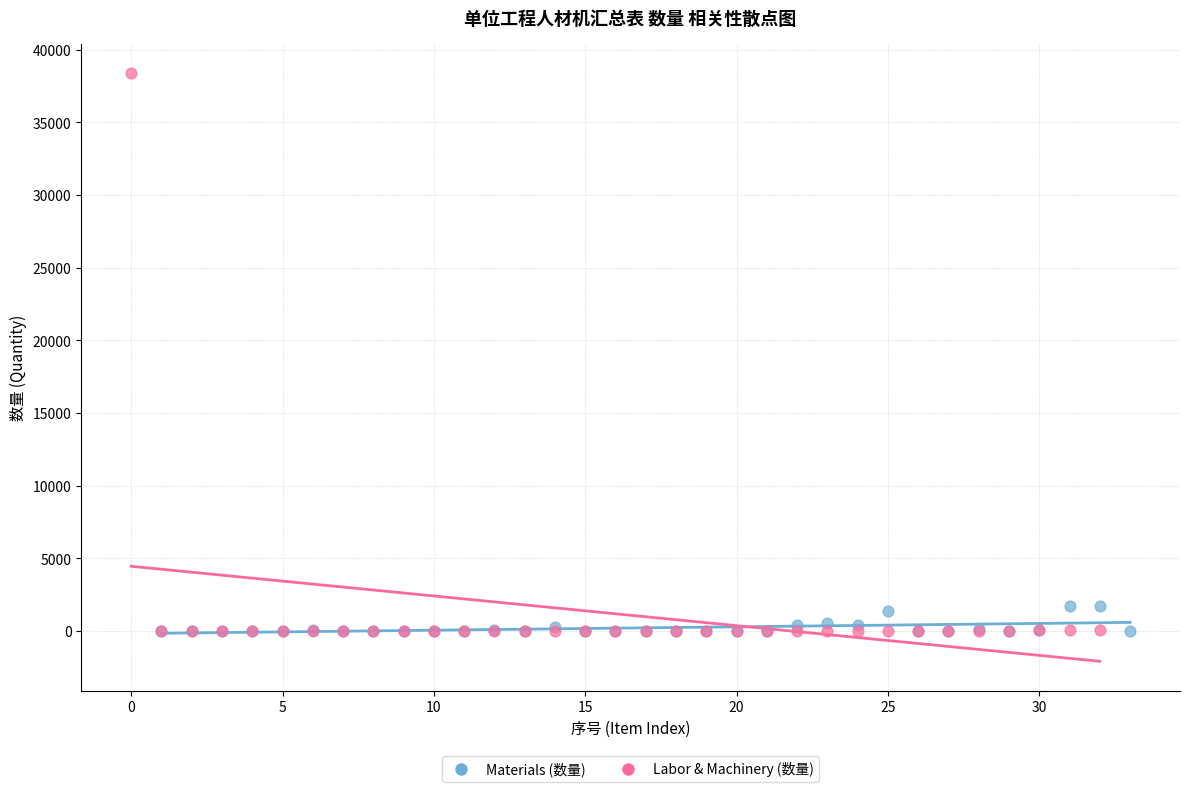

Which series has the largest Y range (max minus min)?

Labor & Machinery (数量)